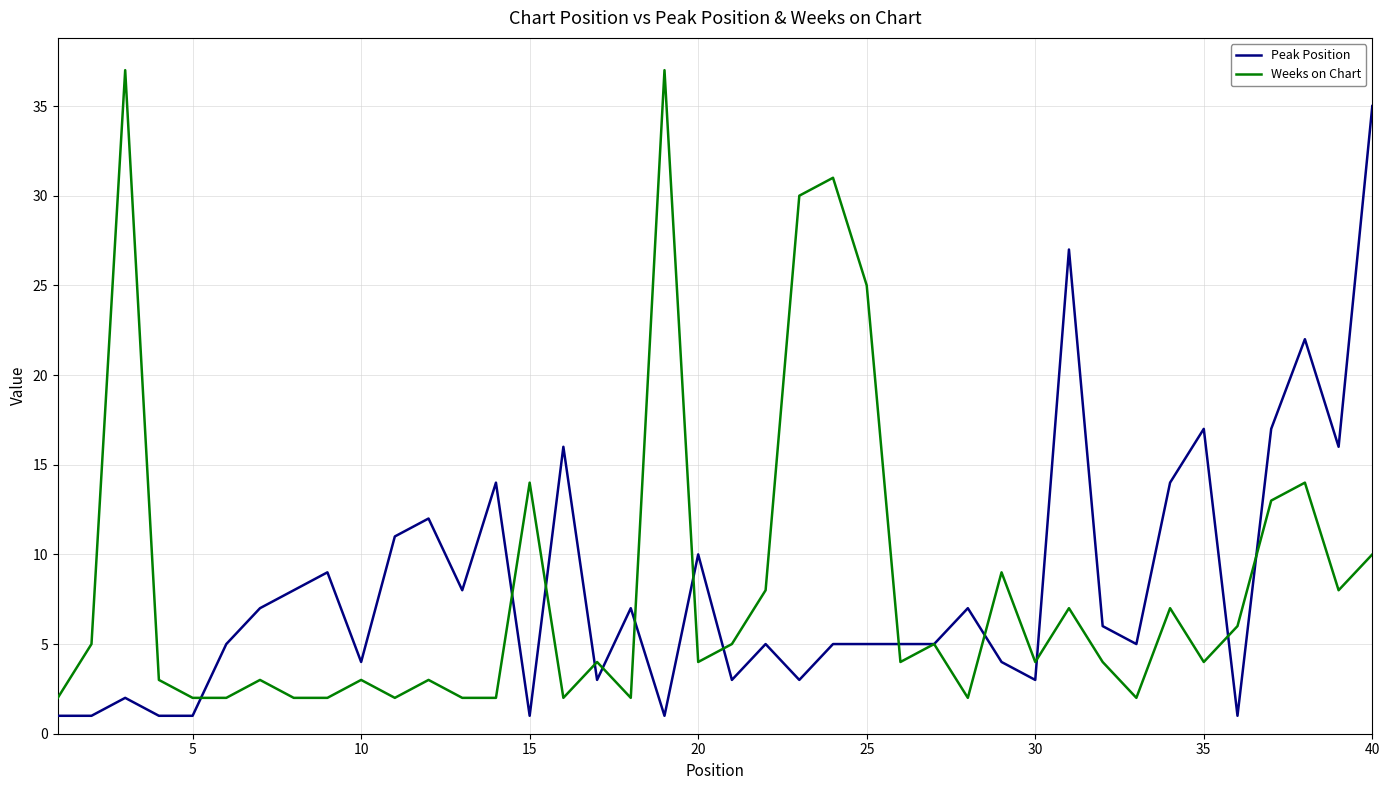

What is the greatest value displayed?

37